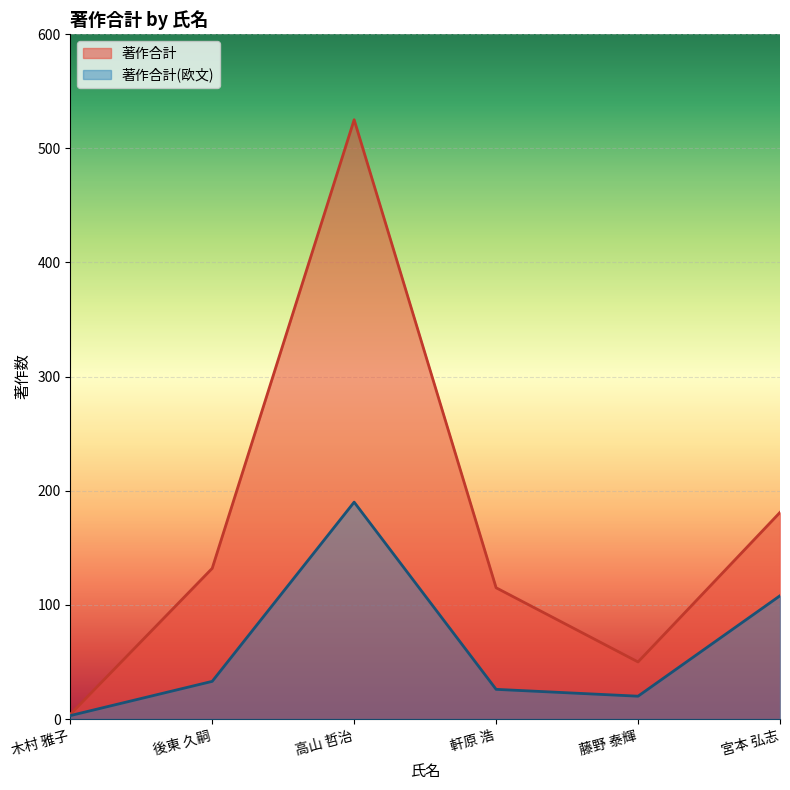

What is the approximate value of 著作合計 at 後東 久嗣, to the nearest 10?

130